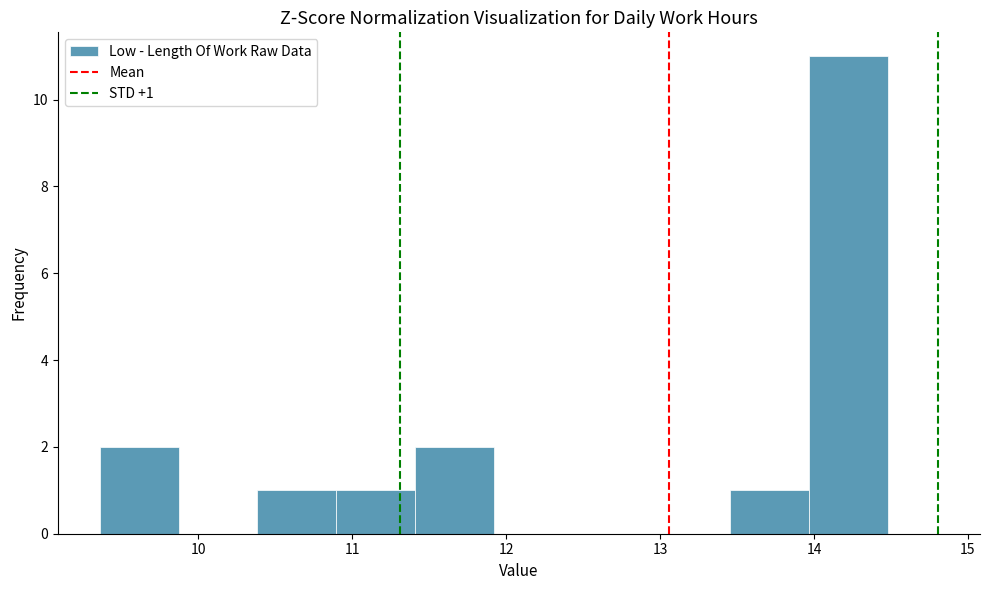

Over which range of the x-axis is the bar tallest?

14.0 to 14.5